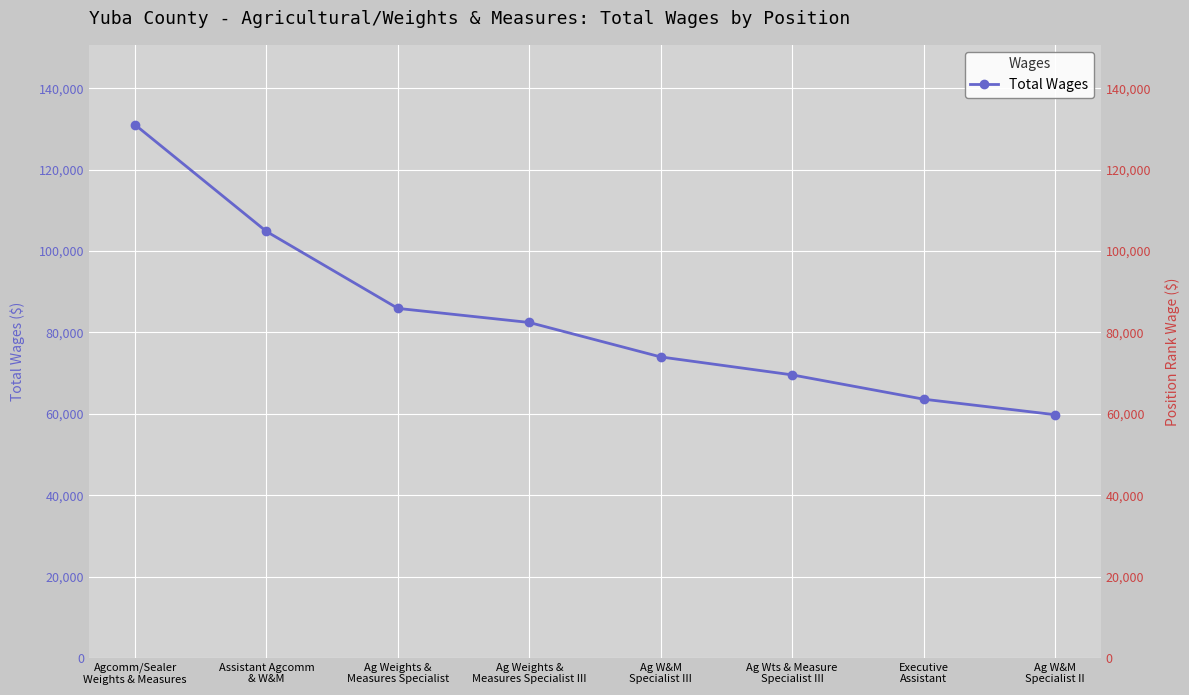

What is the smallest value displayed?

59783